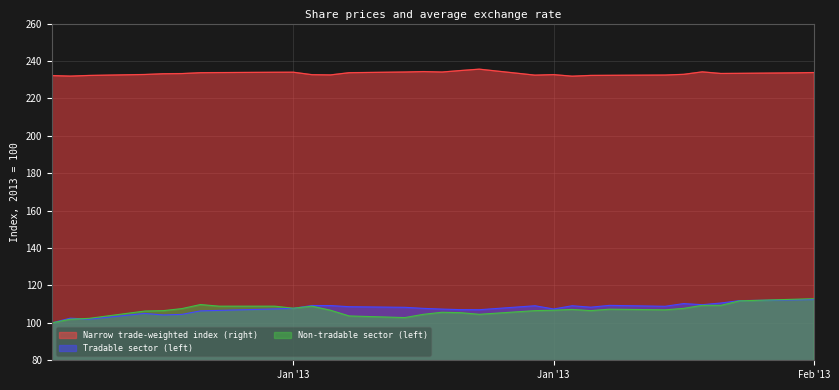

At which category does the chart reach its peak across all series?

2013-01-25